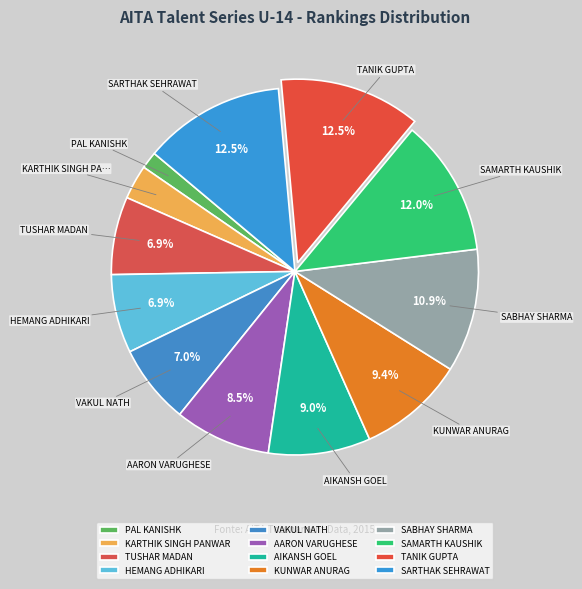

Combined, do HEMANG ADHIKARI and TANIK GUPTA account for over 50%?

No